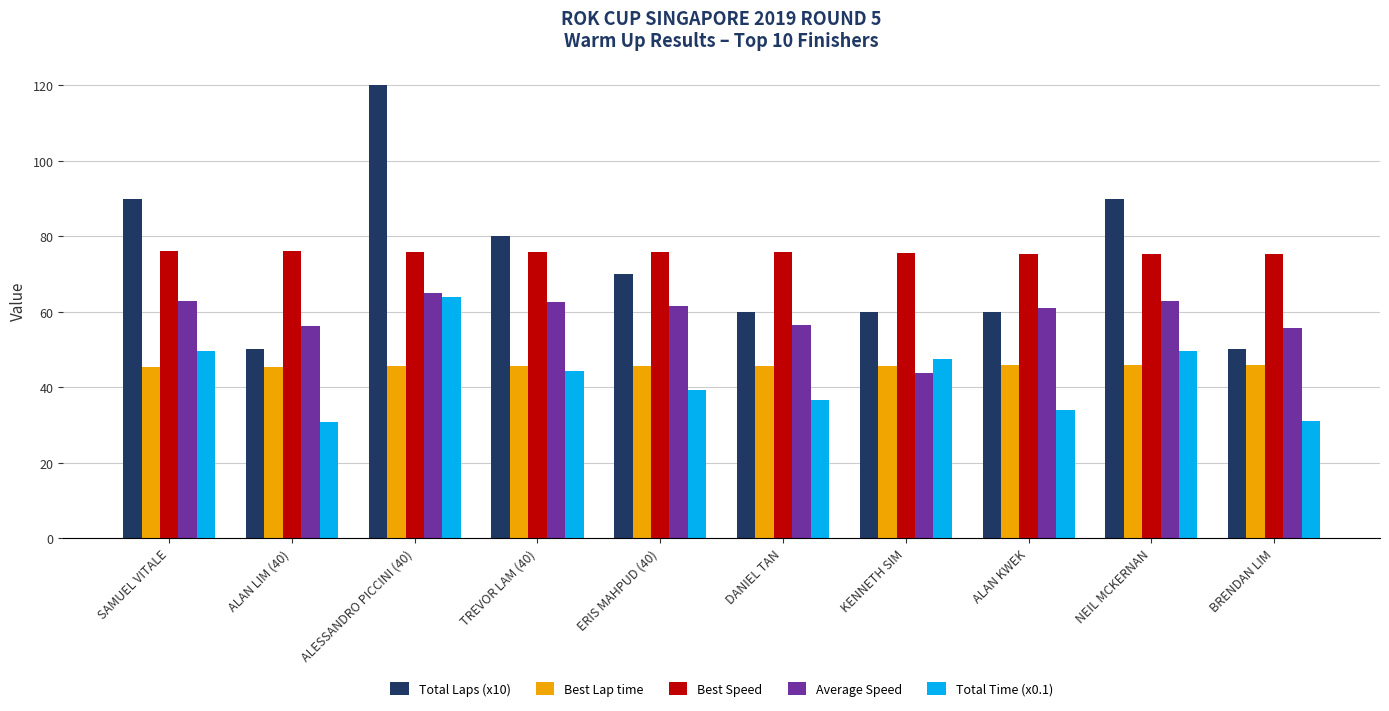

What is the highest value of the Average Speed series?

64.9